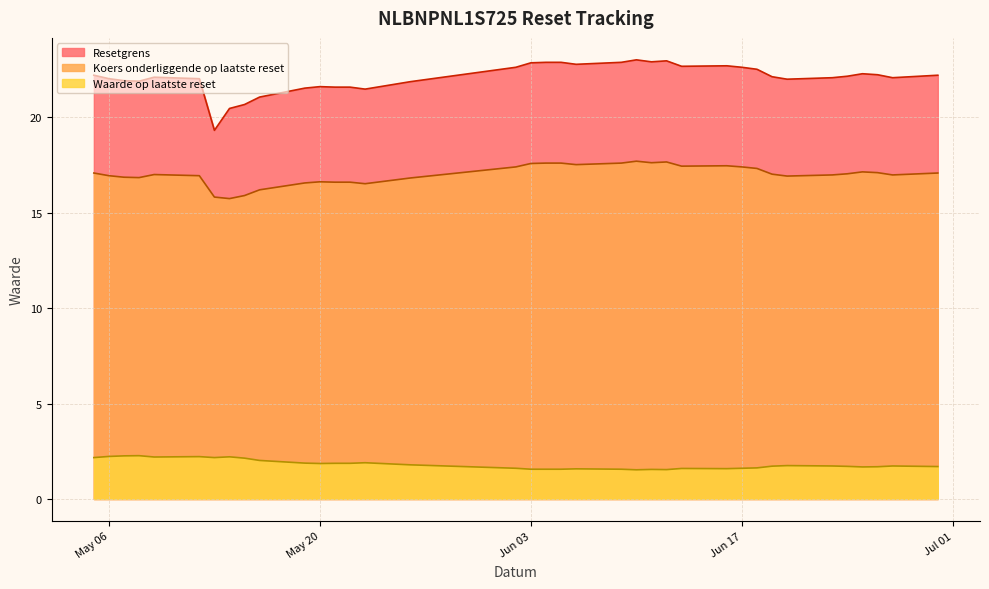

At which label does Resetgrens reach its minimum?

2025-05-13